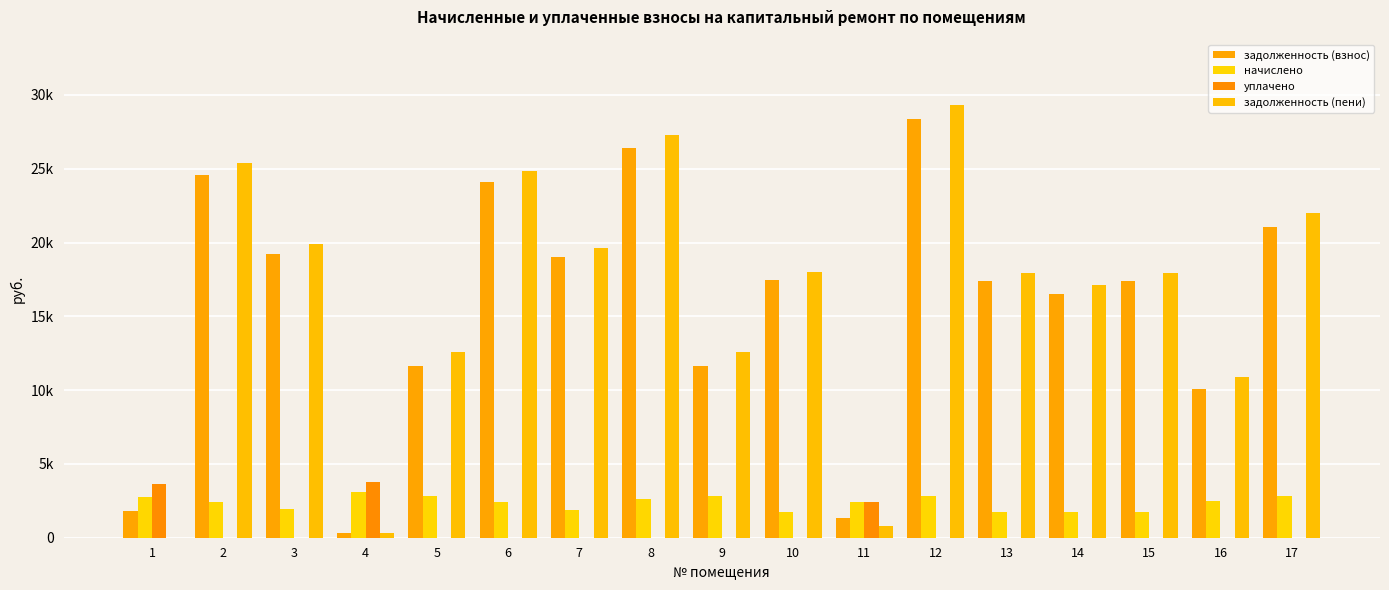

Between 13 and 16, which series saw the biggest shift?

задолженность (взнос)